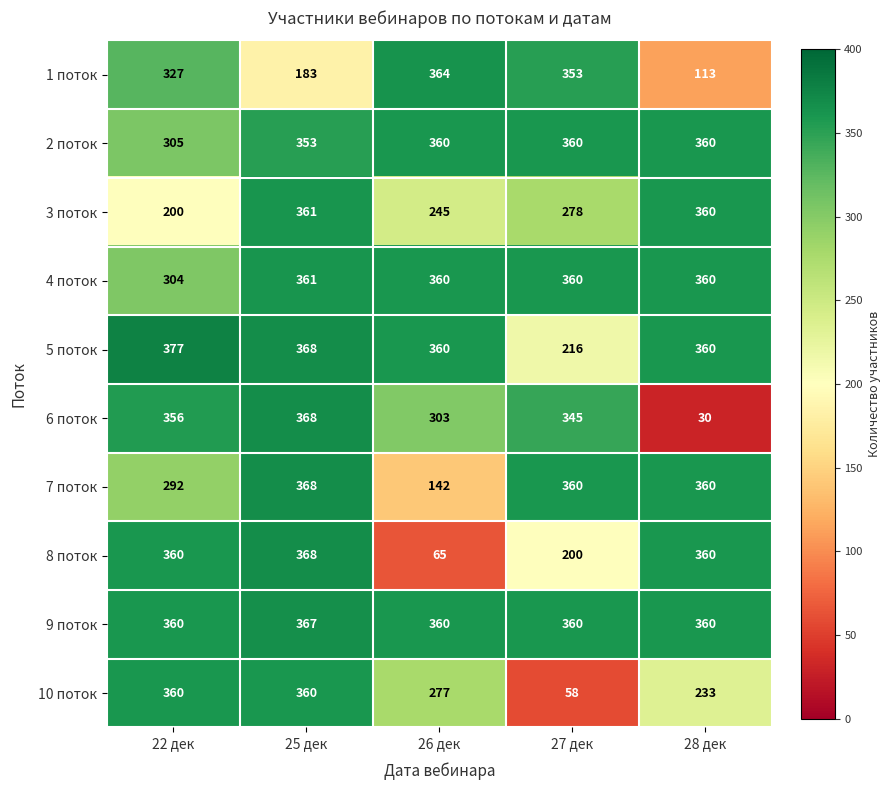

At which category does the chart reach its peak across all series?

22 дек